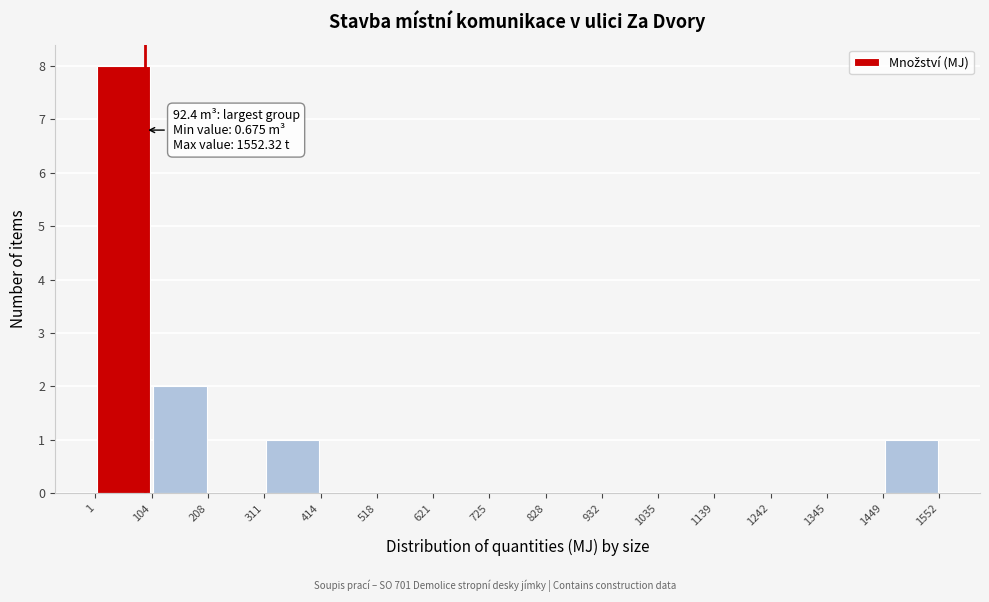

Over which range of the x-axis is the bar tallest?

1 to 104